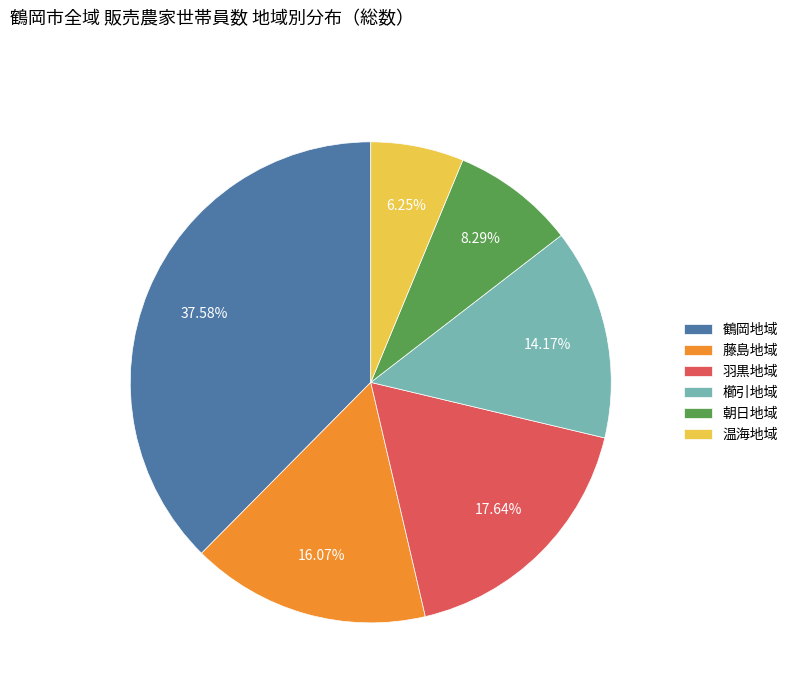

Does 鶴岡地域 represent more than half of the total?

No